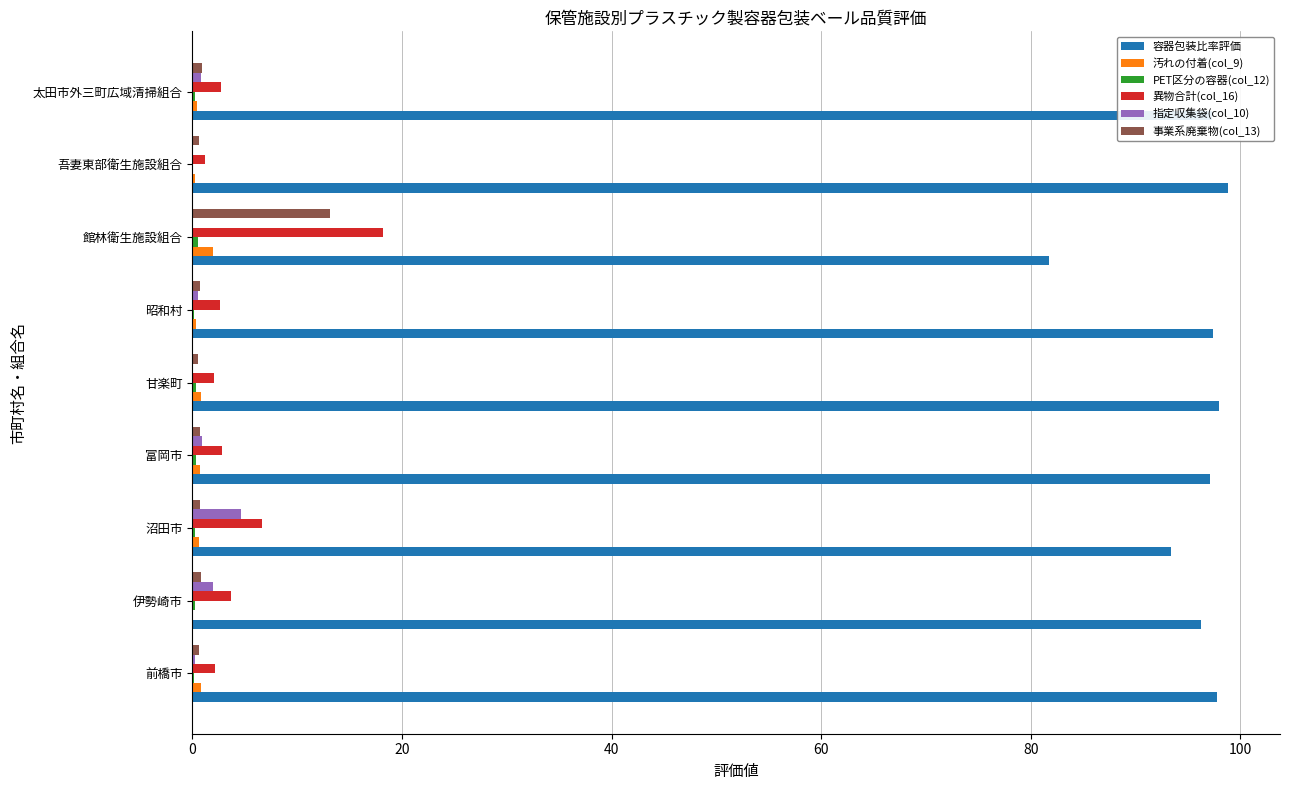

Which series has the largest total across all categories?

容器包装比率評価